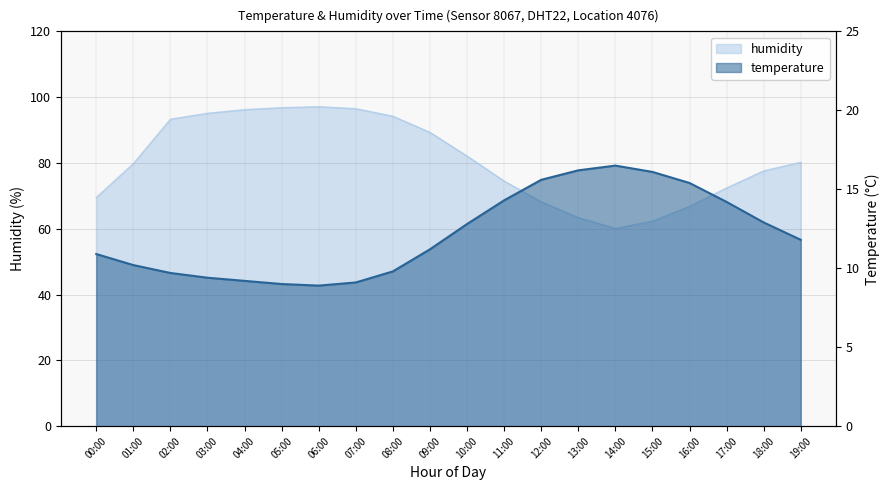

Reading right to left, extract all data points from this chart.

temperature: 19:00=11.8	18:00=12.9	17:00=14.2	16:00=15.4	15:00=16.1	14:00=16.5	13:00=16.2	12:00=15.6	11:00=14.3	10:00=12.8	09:00=11.2	08:00=9.8	07:00=9.1	06:00=8.9	05:00=9.0	04:00=9.2	03:00=9.4	02:00=9.7	01:00=10.2	00:00=10.9
humidity: 19:00=80.2	18:00=77.6	17:00=72.4	16:00=66.8	15:00=62.3	14:00=60.1	13:00=63.4	12:00=68.2	11:00=74.5	10:00=82.1	09:00=89.3	08:00=94.2	07:00=96.5	06:00=97.1	05:00=96.8	04:00=96.2	03:00=95.1	02:00=93.3	01:00=79.8	00:00=69.5